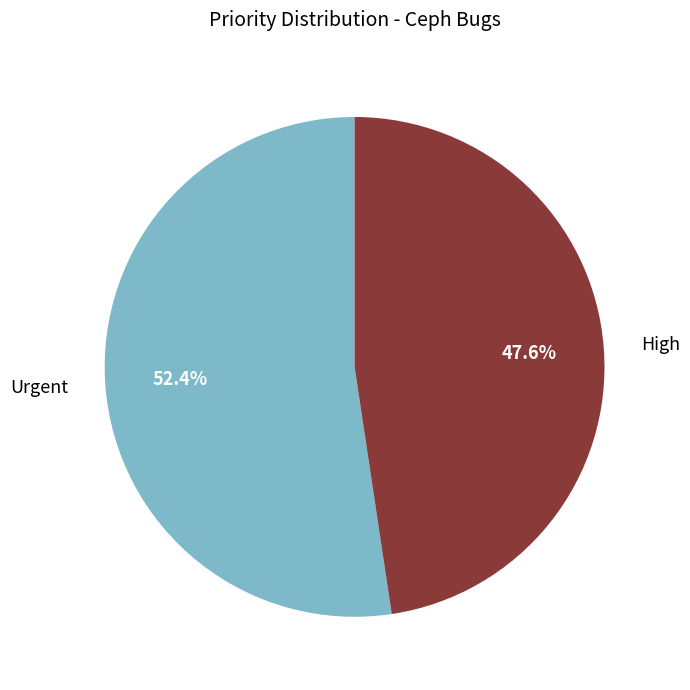

The High slice represents 48% of the pie. True or false?

True